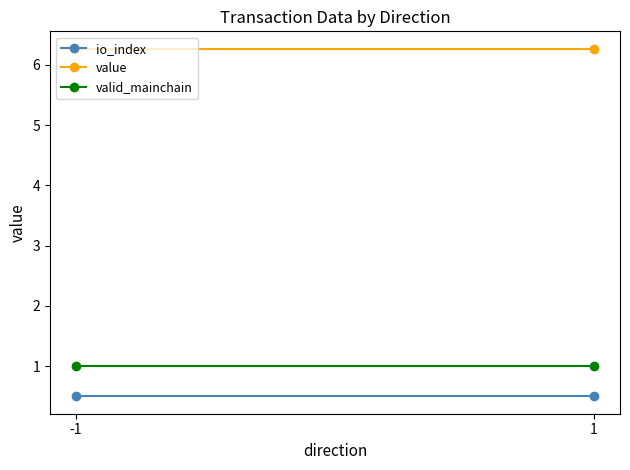

Reading left to right, what are all the values shown in this chart?

io_index: 0.5	0.5
value: 6.3	6.3
valid_mainchain: 1.0	1.0